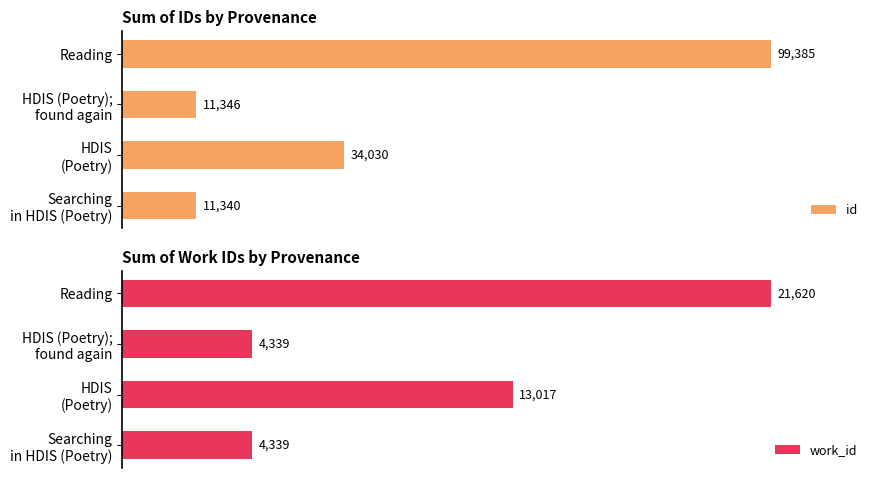

How many categories are shown in the chart?

4